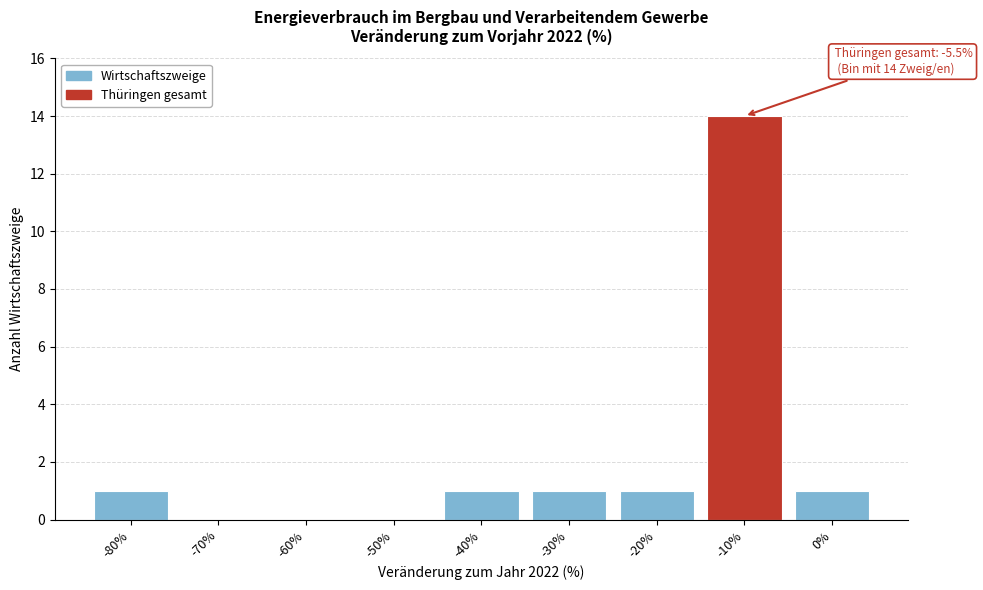

Reading left to right, transcribe all the data shown in this chart.

-80%=1	-70%=0	-60%=0	-50%=0	-40%=1	-30%=1	-20%=1	-10%=14	0%=1